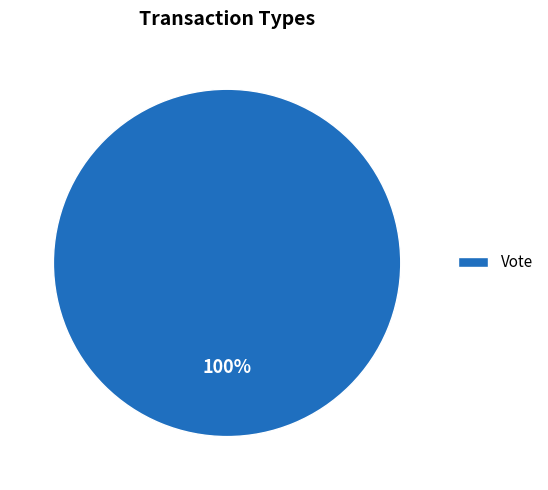

The Vote slice represents 100% of the pie. True or false?

True